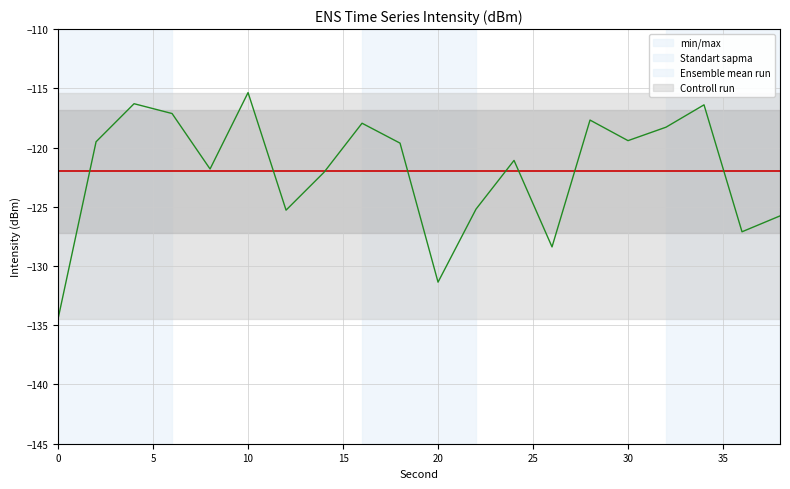

What is the lowest value of the Controll run series?

-134.4